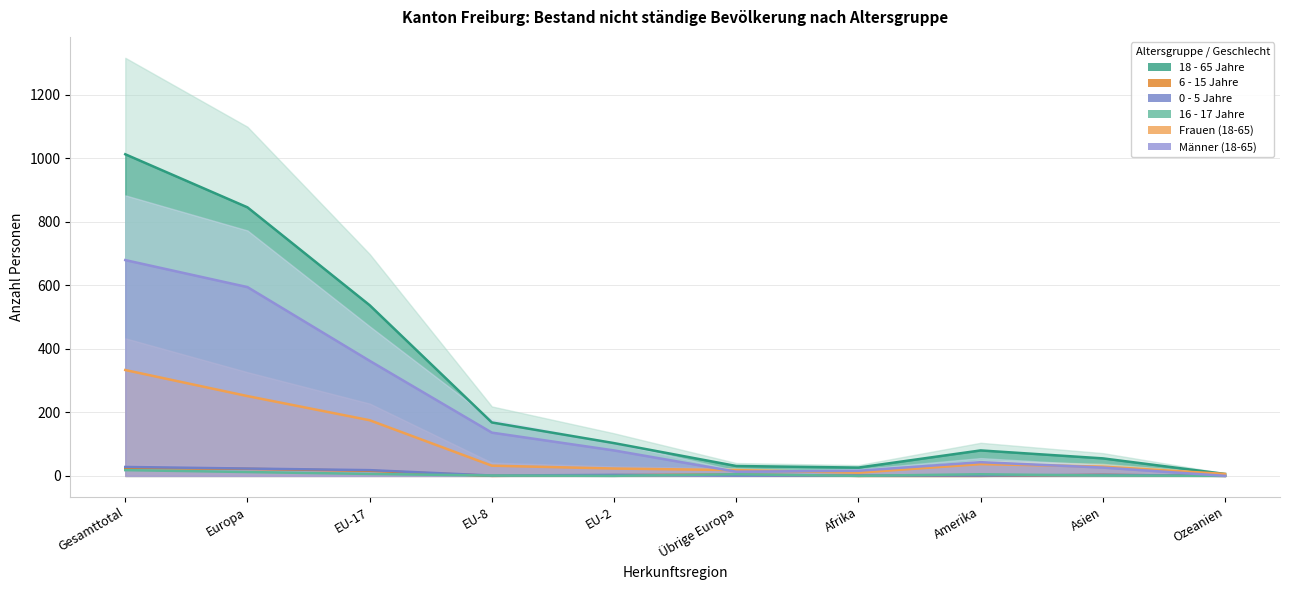

Which has a higher value, Europa or EU-2?

Europa